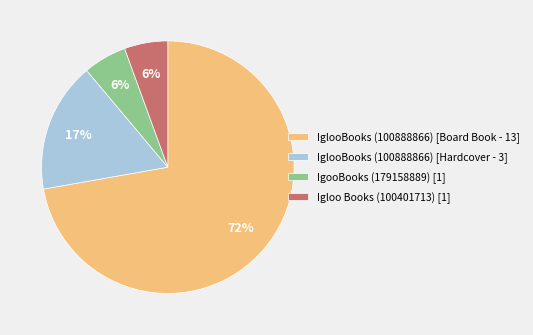

To the nearest percent, what is the difference between the IglooBooks (100888866) [Hardcover - 3] and Igloo Books (100401713) [1] slice percentages?

11%